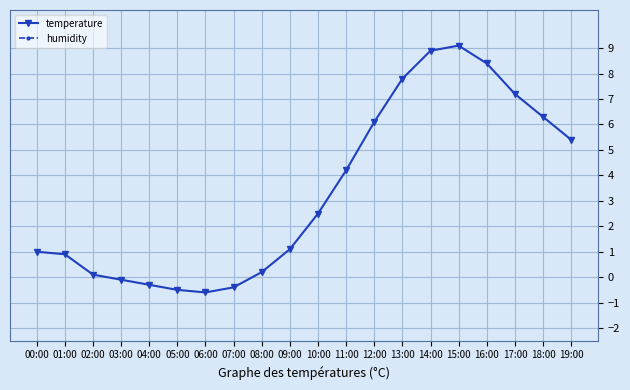

The value of temperature at 01:00 is 1.4. True or false?

False